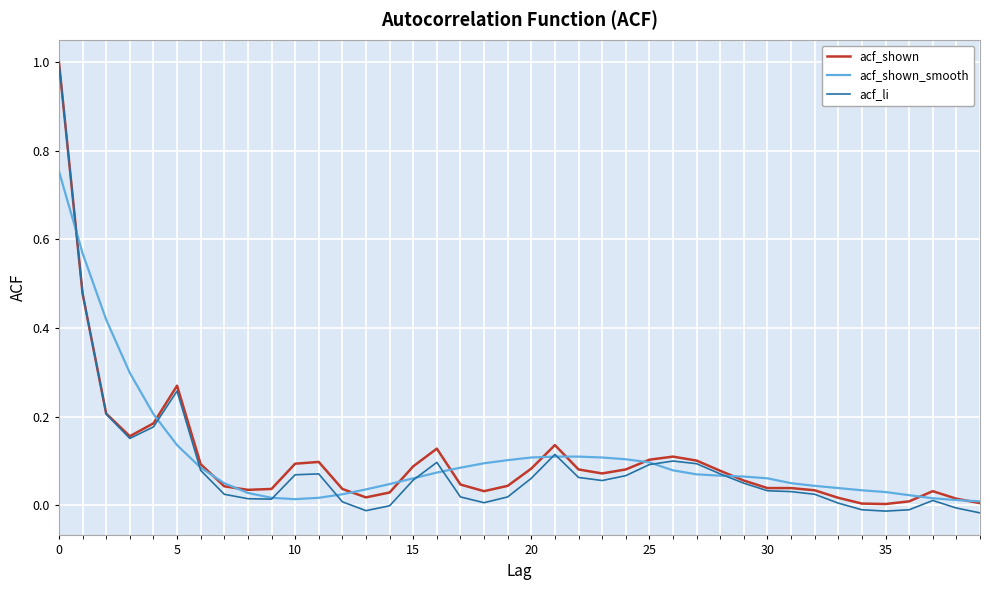

What is the greatest value displayed?

1.0